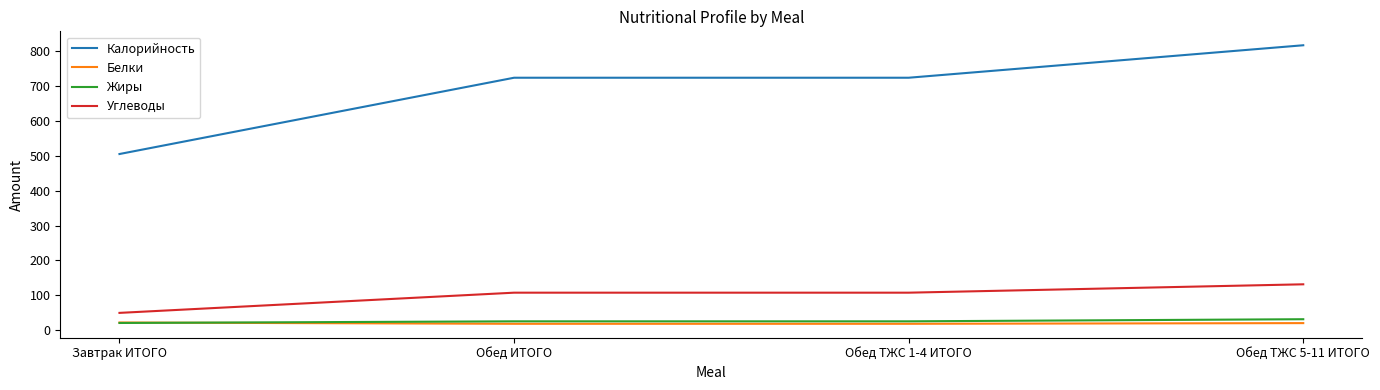

What is the smallest value displayed?

18.6